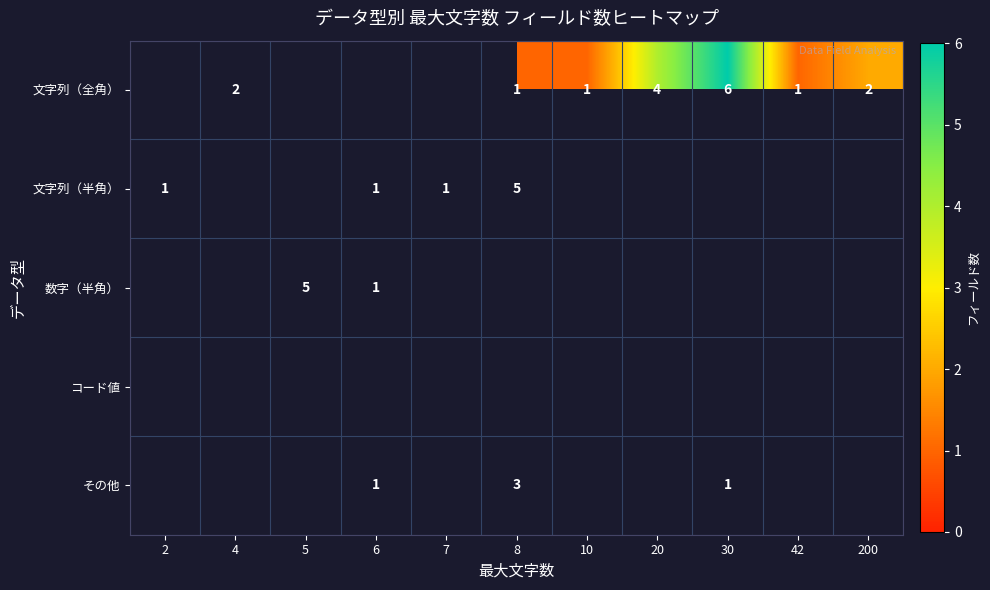

Is it true that 文字列（全角） equals 1 at 42?

True